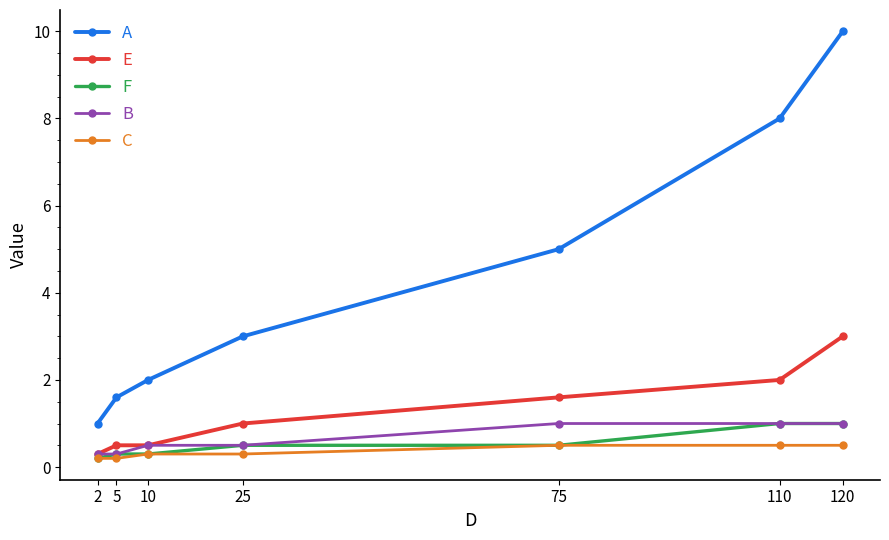

What is the maximum value for E?

3.0